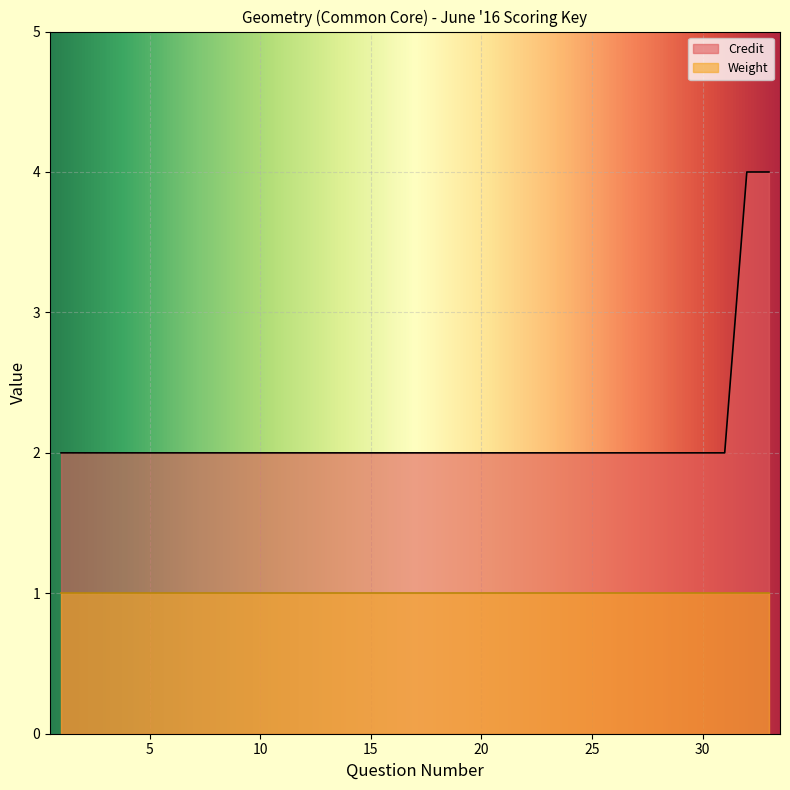

Where is the data nearest to the value 3?

1